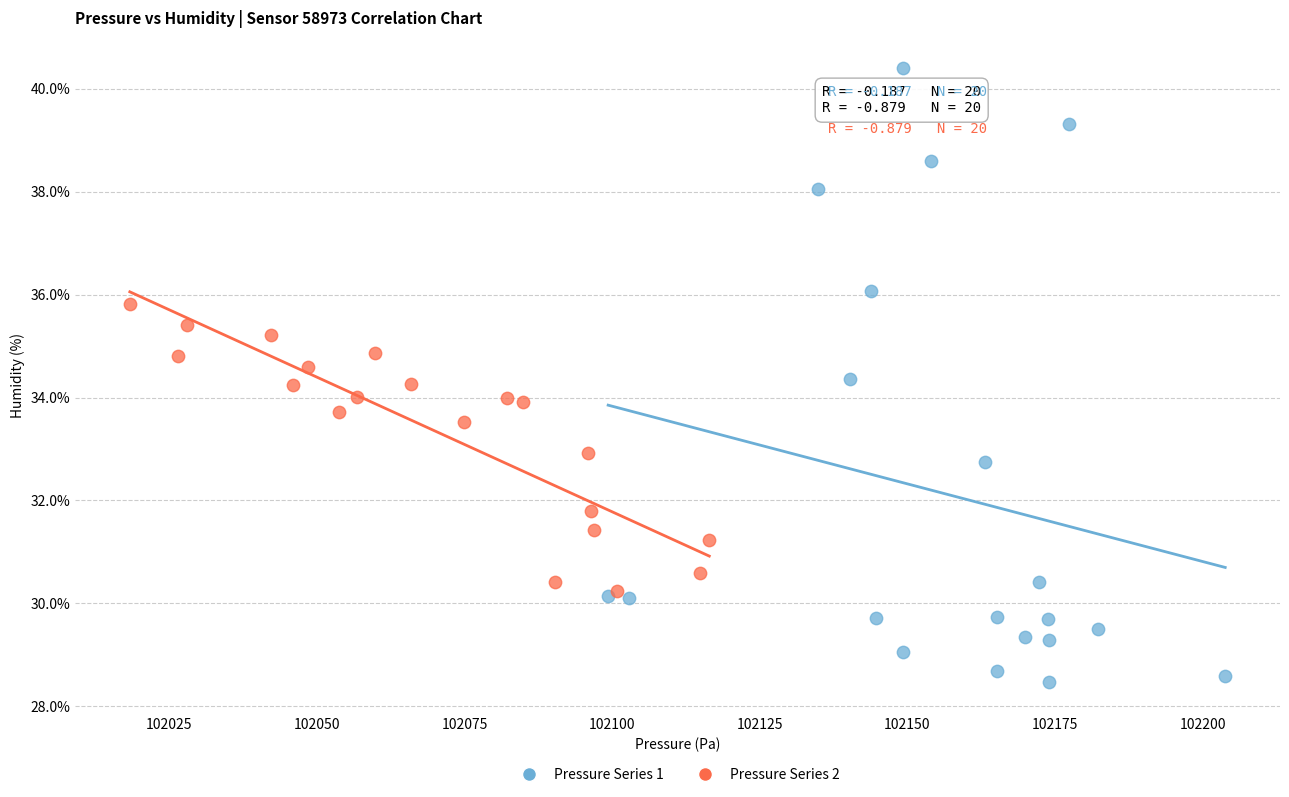

Which series has the largest Y range (max minus min)?

Pressure Series 1